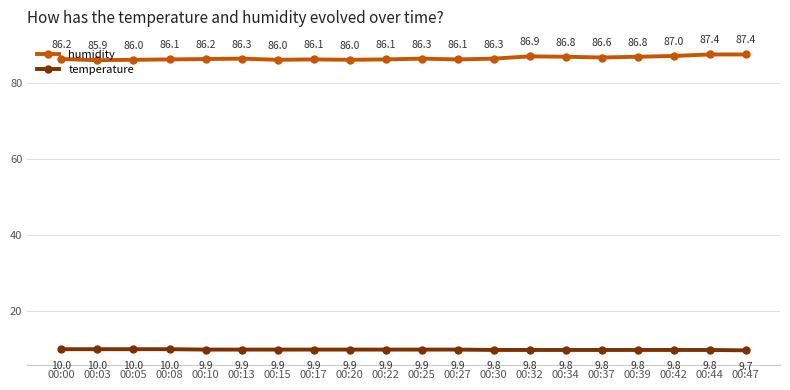

Reading left to right, extract all data points from this chart.

humidity: 00:00=86.2	00:03=85.9	00:05=86.0	00:08=86.1	00:10=86.2	00:13=86.3	00:15=86.0	00:17=86.1	00:20=86.0	00:22=86.1	00:25=86.3	00:27=86.1	00:30=86.3	00:32=86.9	00:34=86.8	00:37=86.6	00:39=86.8	00:42=87.0	00:44=87.4	00:47=87.4
temperature: 00:00=10.0	00:03=10.0	00:05=10.0	00:08=10.0	00:10=9.9	00:13=9.9	00:15=9.9	00:17=9.9	00:20=9.9	00:22=9.9	00:25=9.9	00:27=9.9	00:30=9.8	00:32=9.8	00:34=9.8	00:37=9.8	00:39=9.8	00:42=9.8	00:44=9.8	00:47=9.7